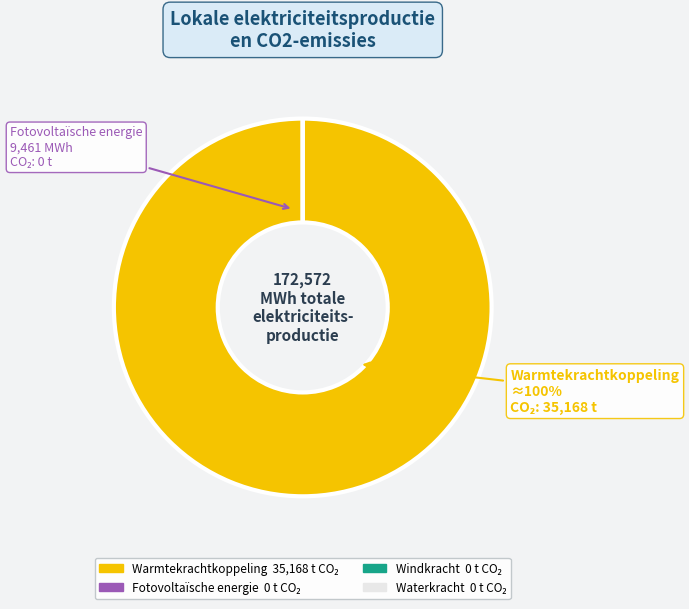

To the nearest percent, what is the difference between the Windkracht and Warmtekrachtkoppeling (elektriciteit) slice percentages?

100%